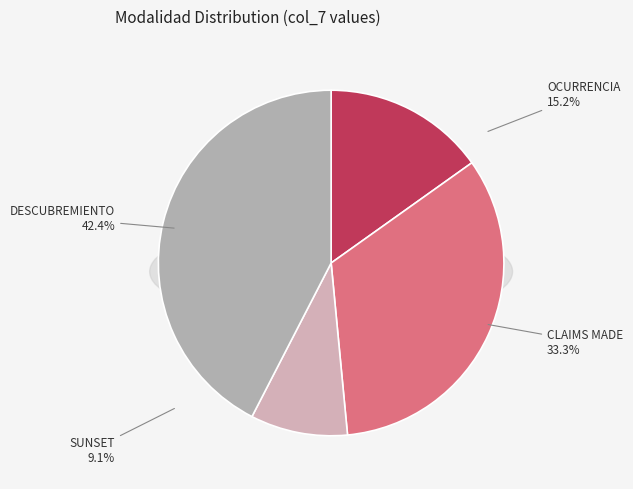

To the nearest percent, what is the combined percentage of OCURRENCIA and SUNSET?

24%